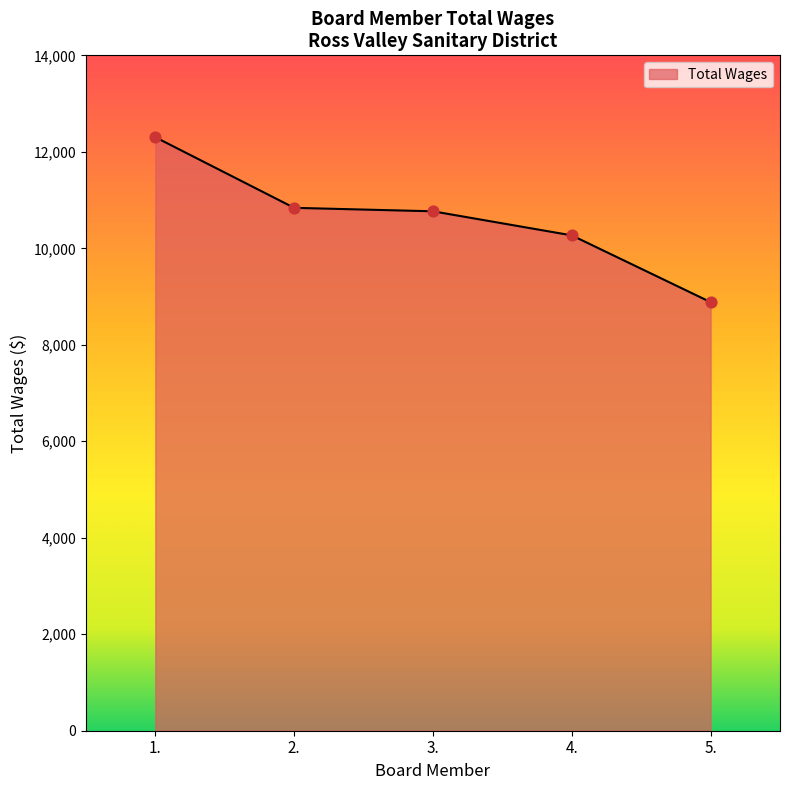

What is the ratio of the value at 5. to the value at 3.?

0.8